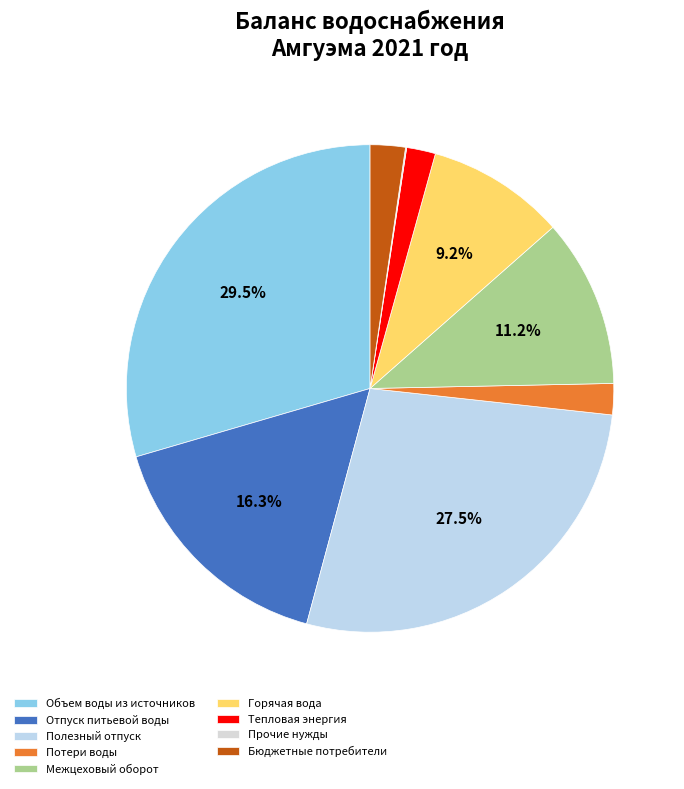

What percentage is NOT represented by Отпуск питьевой воды?

83.7%